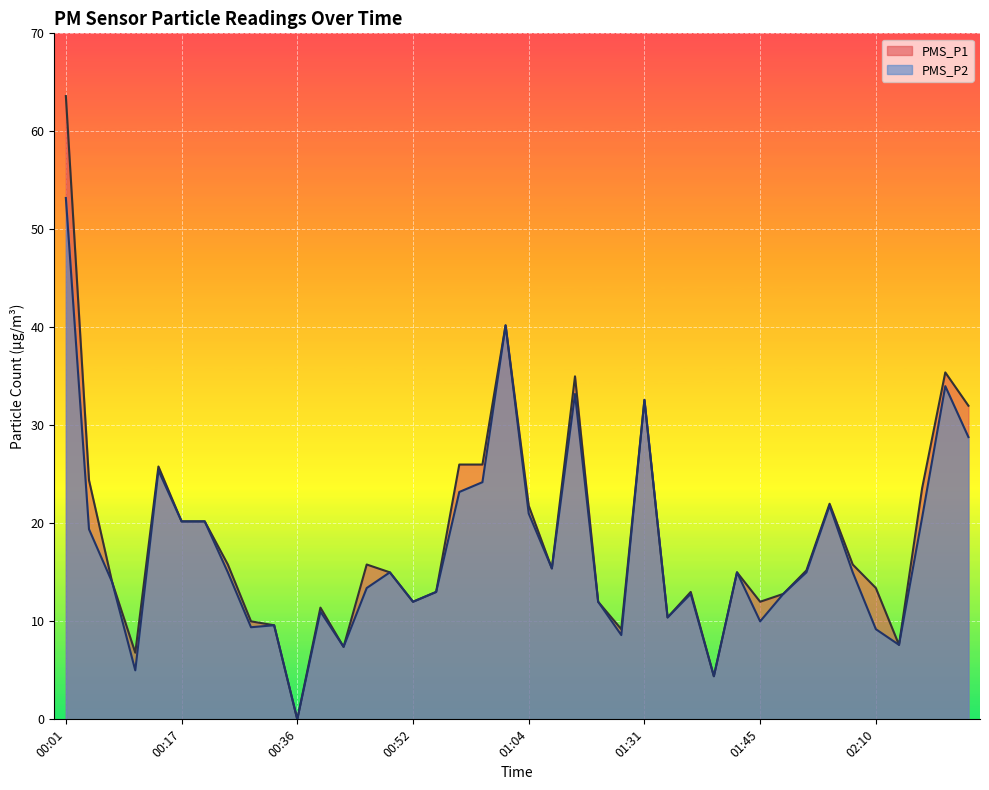

What are all the series names shown in the legend?

PMS_P1, PMS_P2